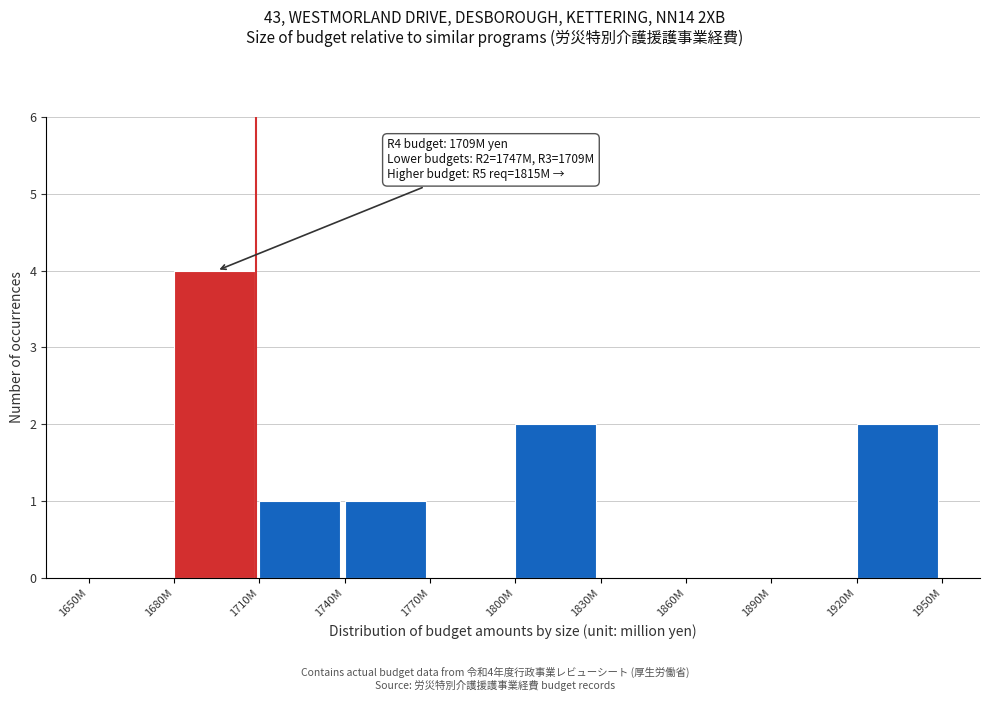

Reading left to right, transcribe all the data shown in this chart.

1650M=0	1680M=4	1710M=1	1740M=1	1770M=0	1800M=2	1830M=0	1860M=0	1890M=0	1920M=2